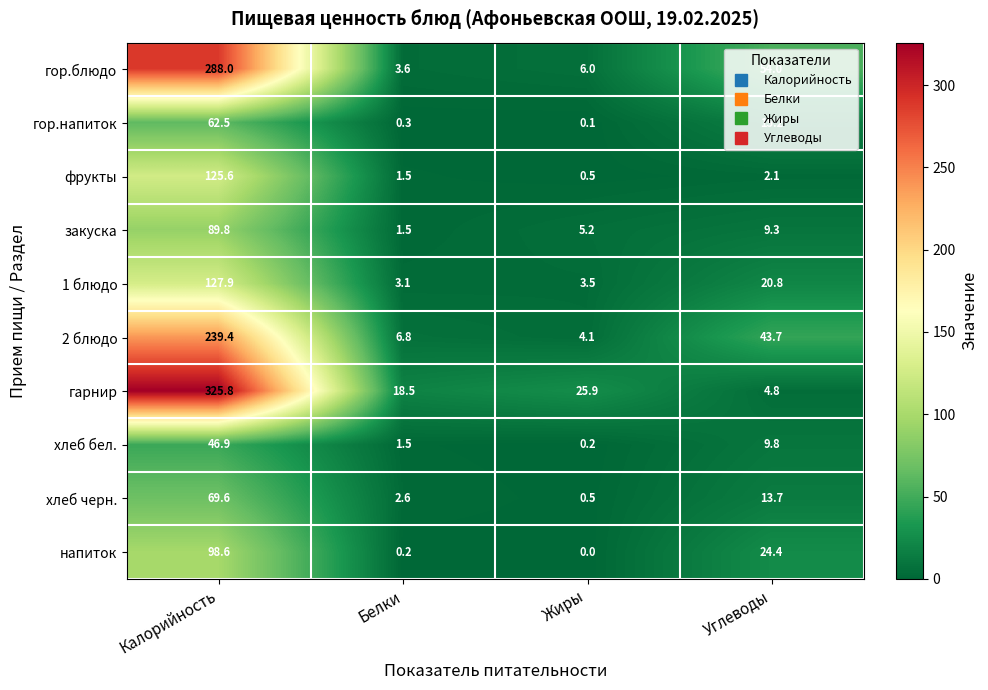

The value of закуска at Углеводы is 3.9. True or false?

False